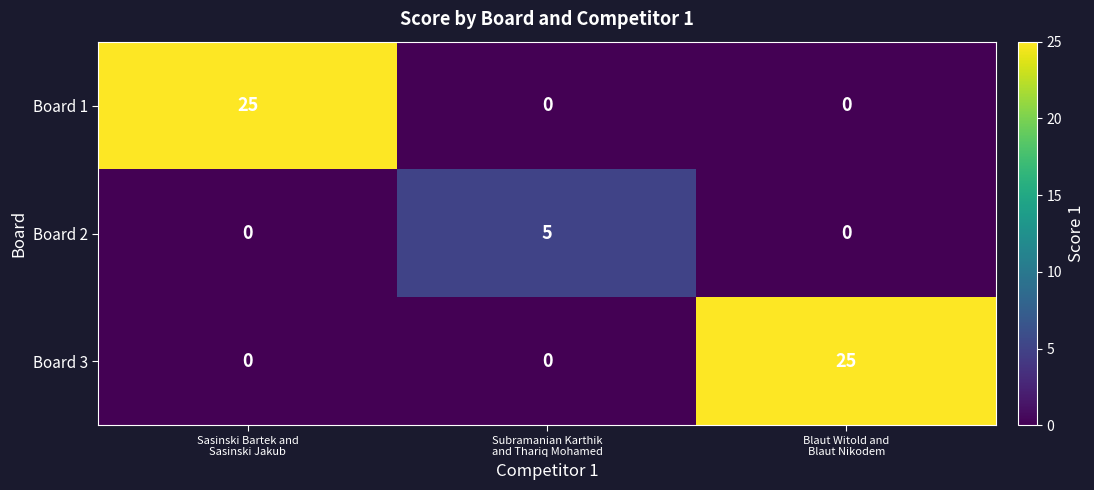

How many Board 1 values are between 0 and 25?

3